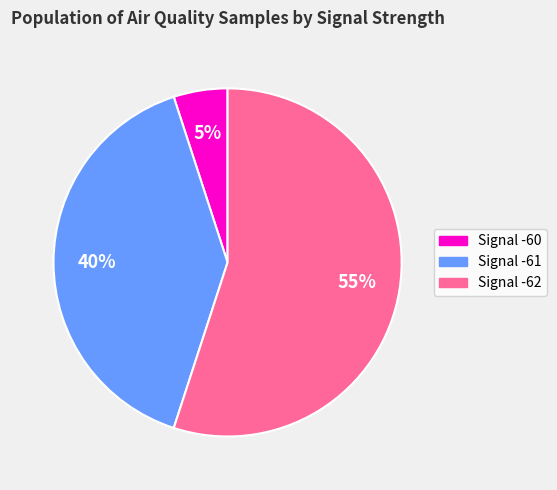

Is there a majority slice in this chart?

Yes